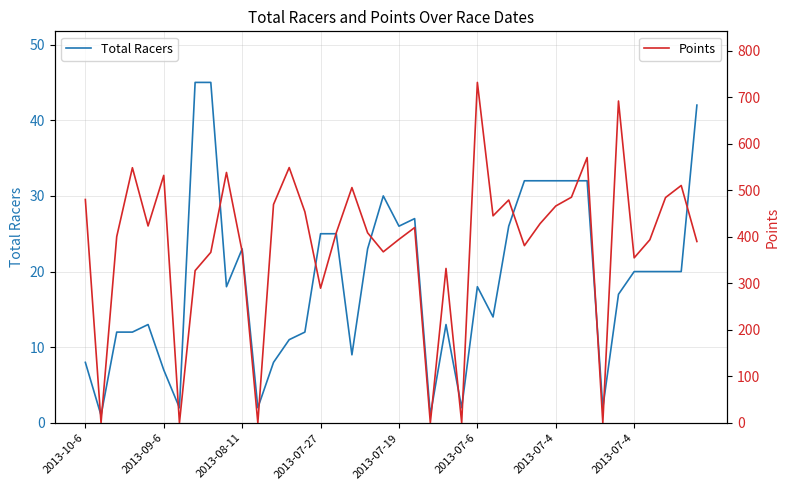

Reading left to right, what are all the values shown in this chart?

Total Racers: 8.0	1.0	12.0	12.0	13.0	7.0	2.0	45.0	45.0	18.0	23.0	2.0	8.0	11.0	12.0	25.0	25.0	9.0	23.0	30.0	26.0	27.0	1.0	13.0	2.0	18.0	14.0	26.0	32.0	32.0	32.0	32.0	32.0	2.0	17.0	20.0	20.0	20.0	20.0	42.0
Points: 480.2	0.0	400.4	548.5	423.4	532.1	0.0	327.4	366.7	538.4	368.2	0.0	469.6	548.9	453.7	289.6	408.4	505.9	408.7	367.8	394.6	419.9	0.0	332.0	0.0	732.0	445.2	479.1	381.1	428.4	466.3	485.2	570.4	0.0	692.0	354.8	393.7	484.4	510.4	389.9